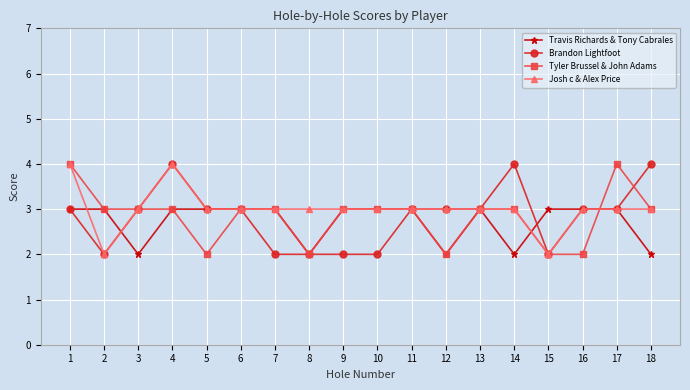

Is the value of Travis Richards & Tony Cabrales at 12 greater than the value of Tyler Brussel & John Adams at 1?

No